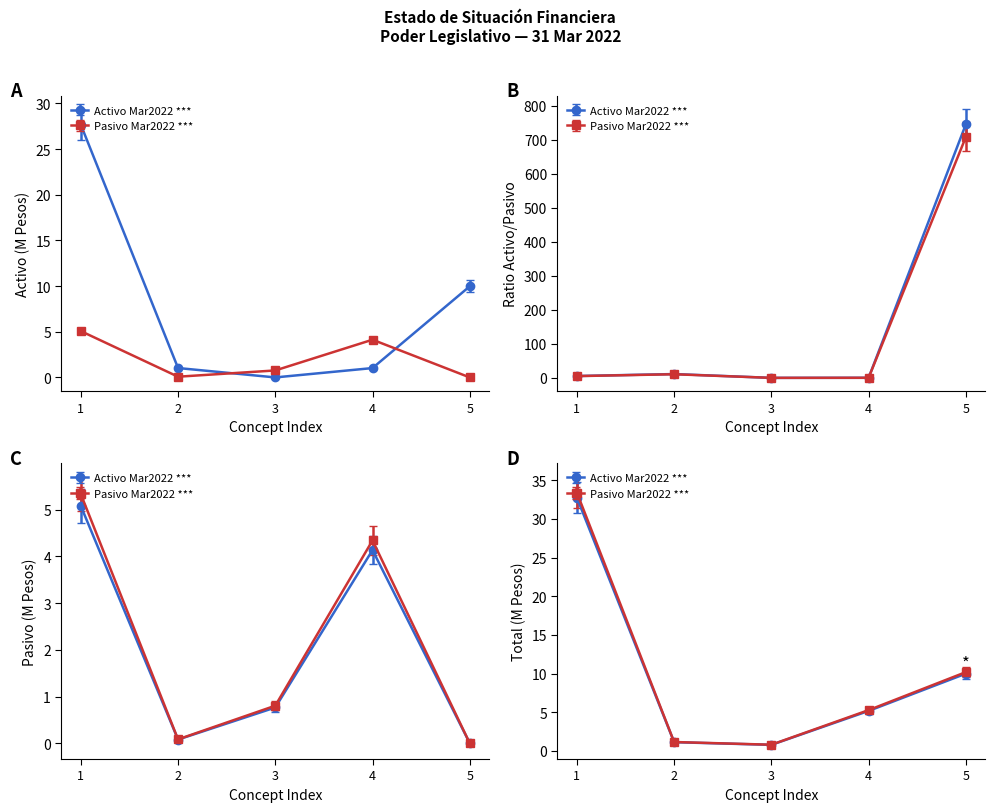

Does the chart display data point markers on the line(s)?

Yes